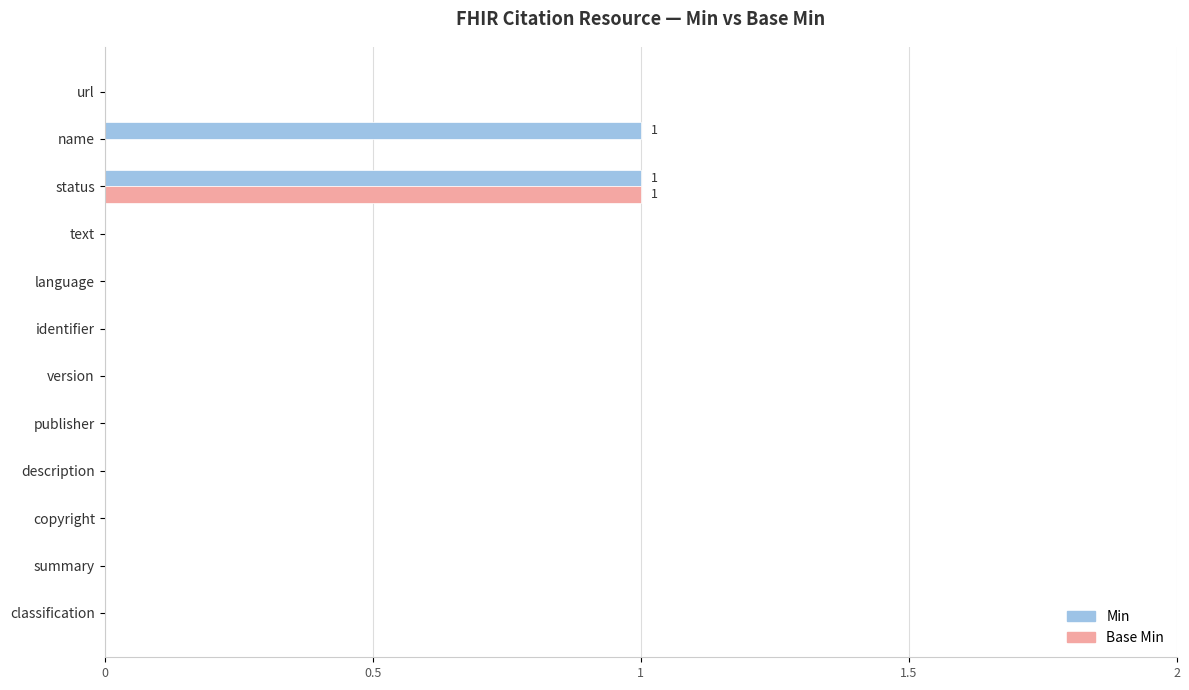

The value of Base Min at status is 1. True or false?

True